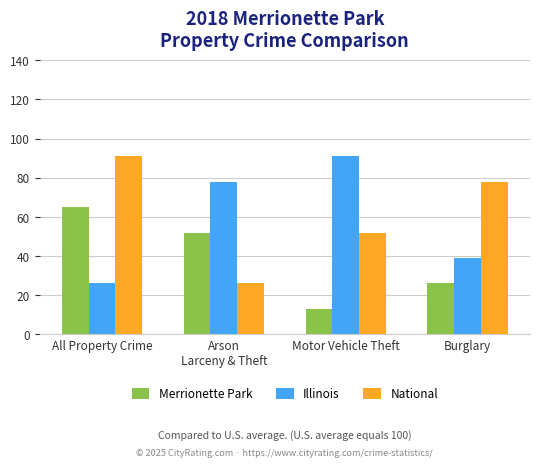

What is the smallest value displayed?

13